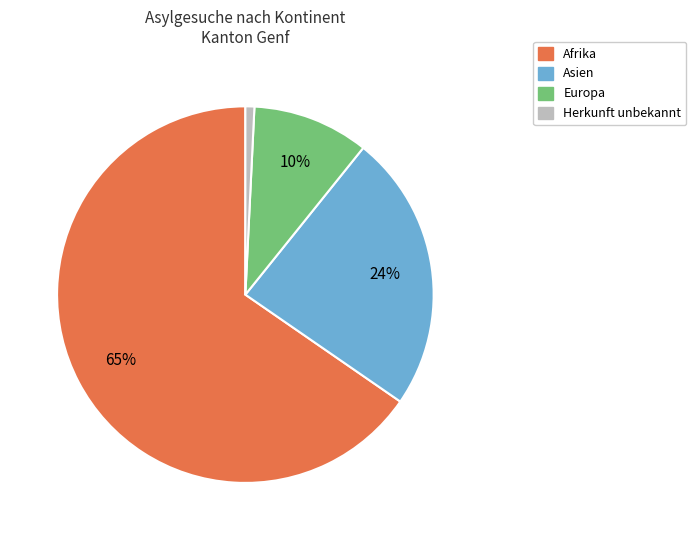

Is there a majority slice in this chart?

Yes